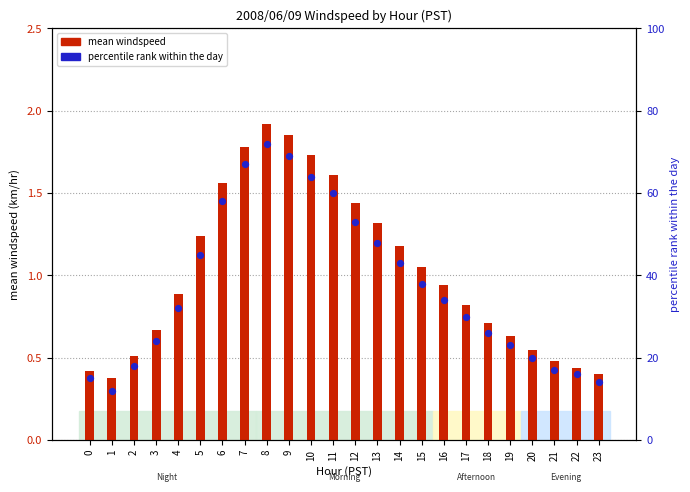

What is the total value across all series at 6?

59.6